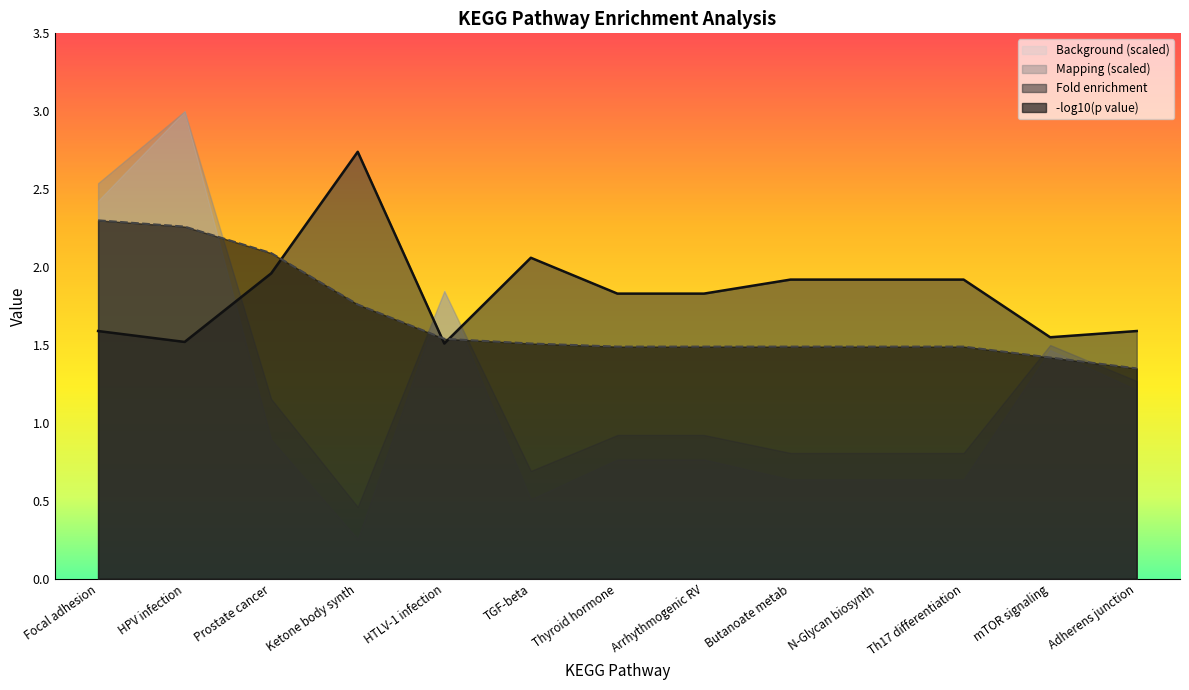

What is the greatest value displayed?

3.0